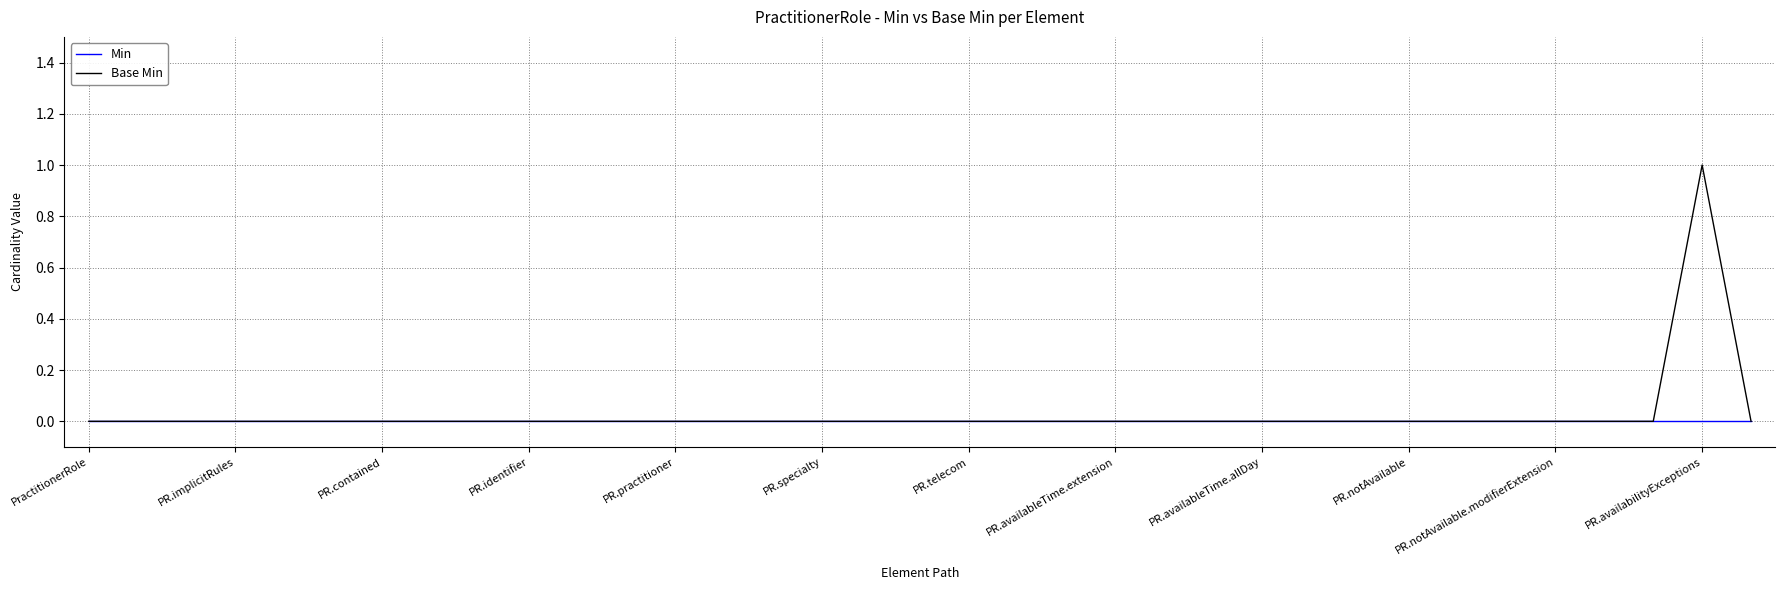

List the series in order of their peak value, lowest first.

Min, Base Min